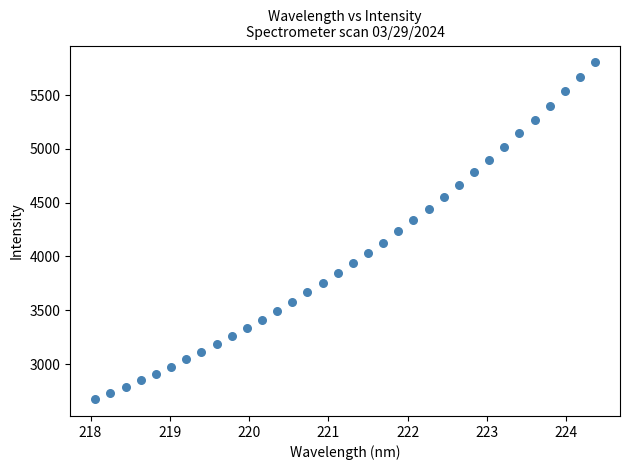

What is the range of X values (max minus min)?

6.3